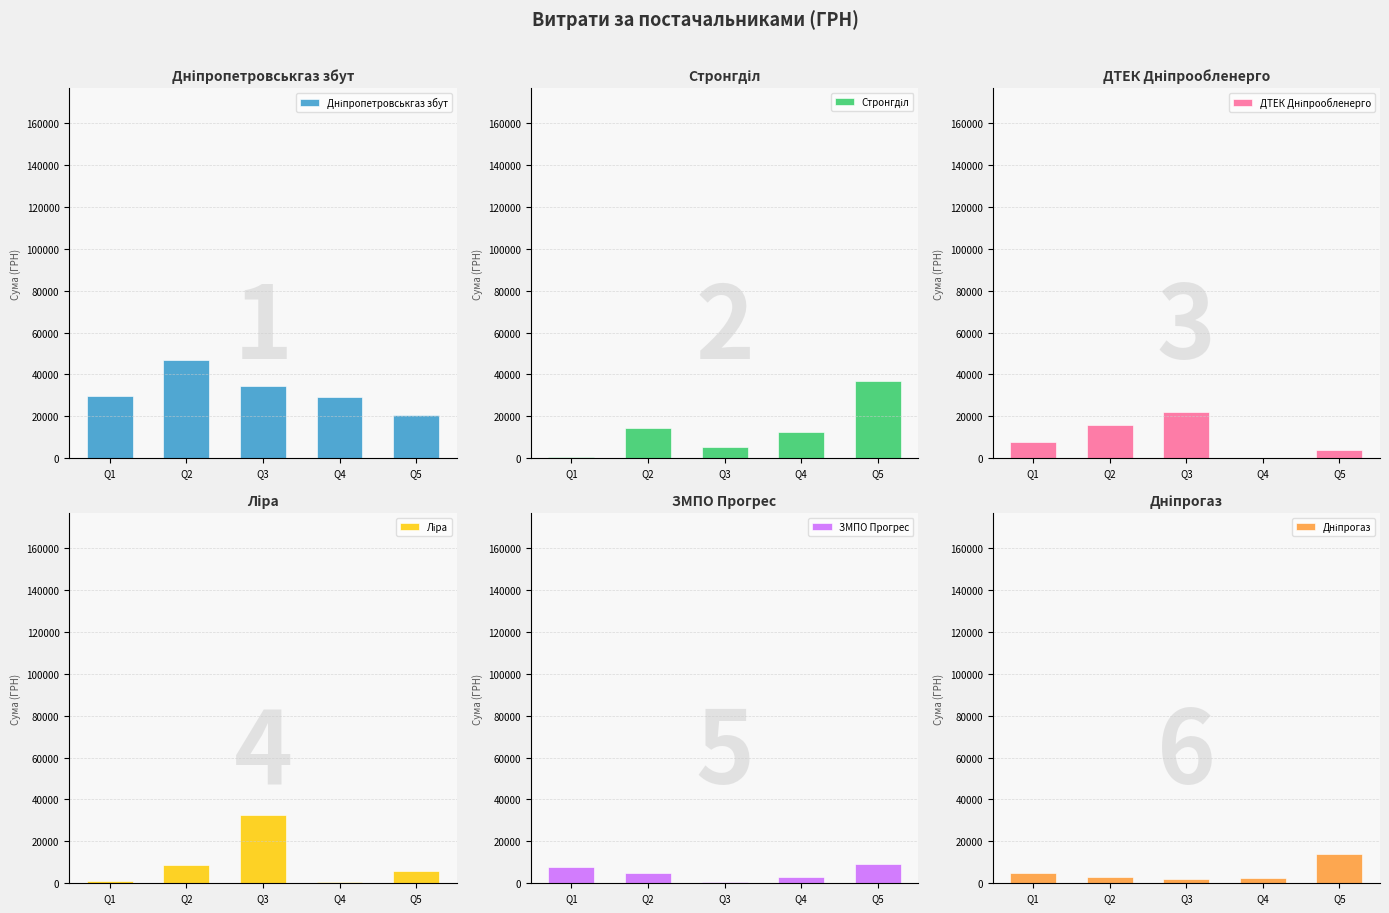

How many distinct data groups are displayed?

6